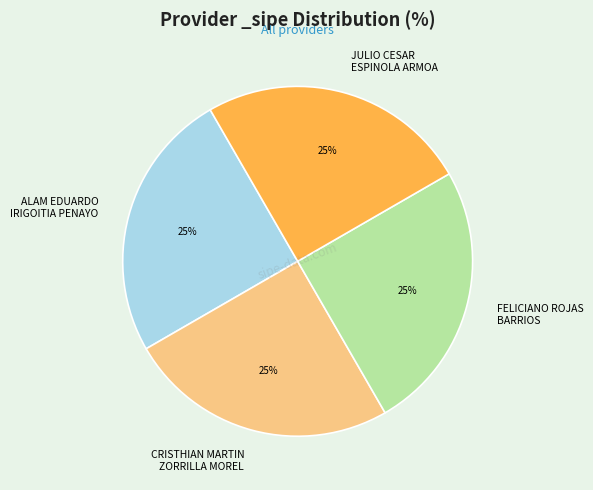

Is there any slice that represents more than half of the pie?

No